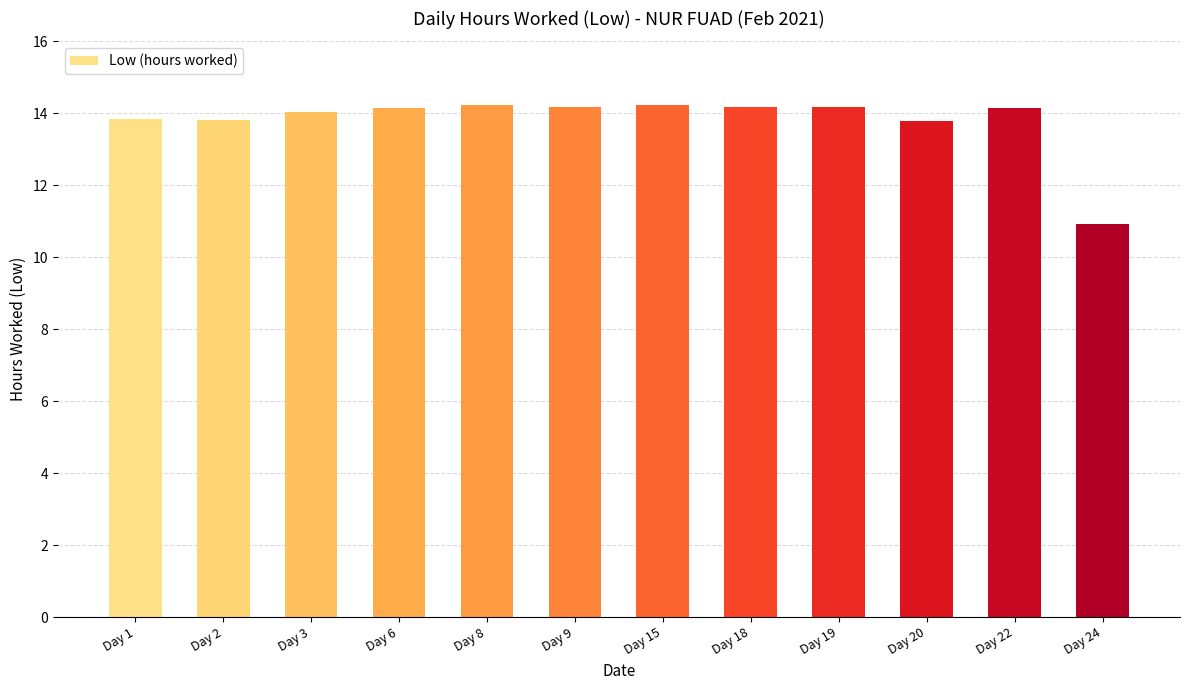

What is the sum of the values at Day 6 and Day 1?

28.0